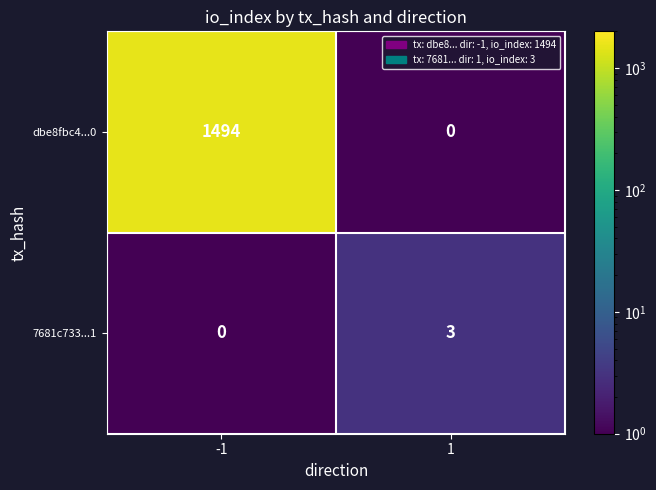

What is the average value of the dbe8fbc4...0 series?

747